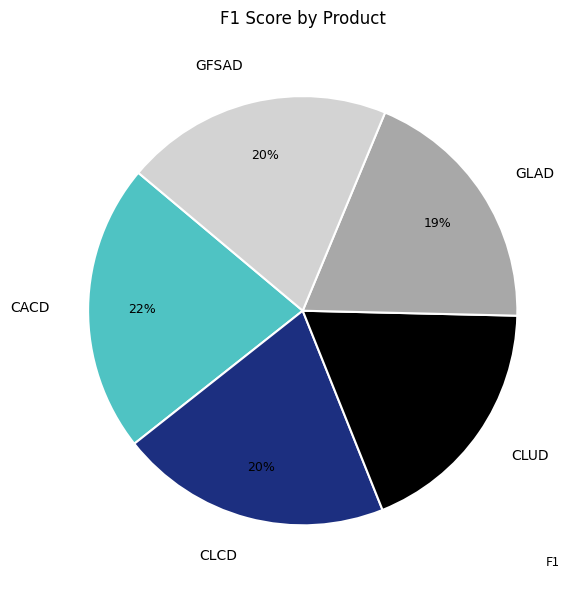

Between CLCD and CACD, which is larger?

CACD